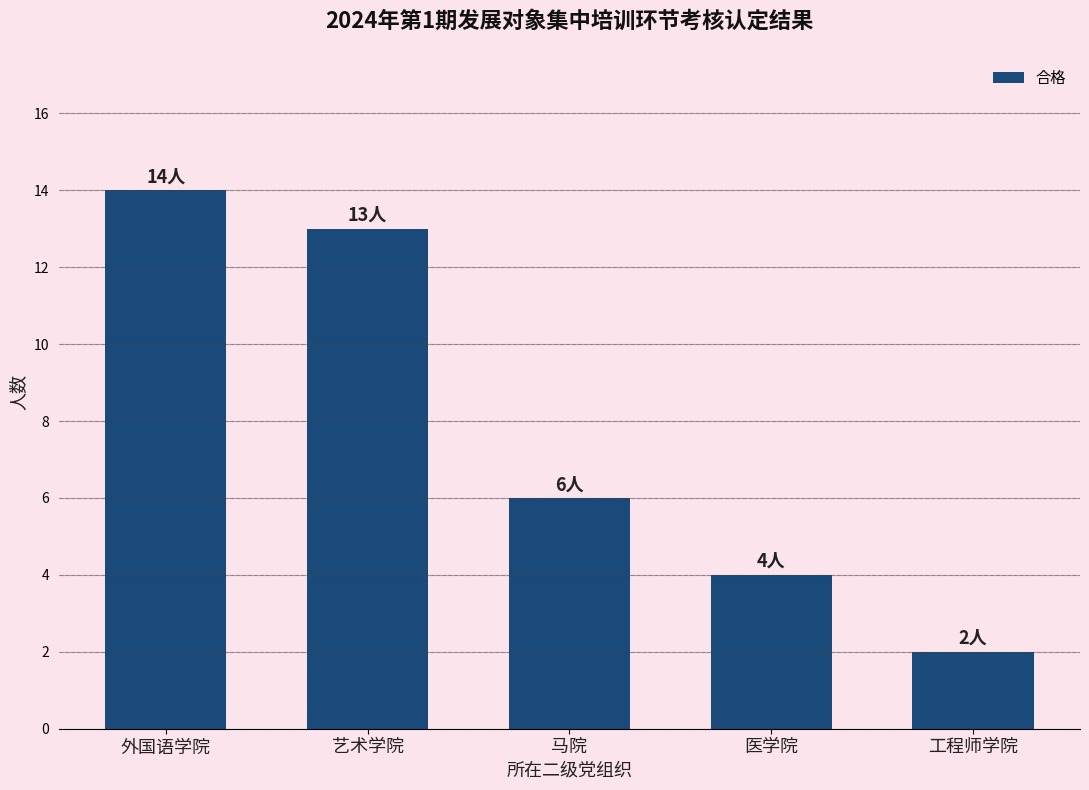

What is the value of the 3rd bar from the left?

6